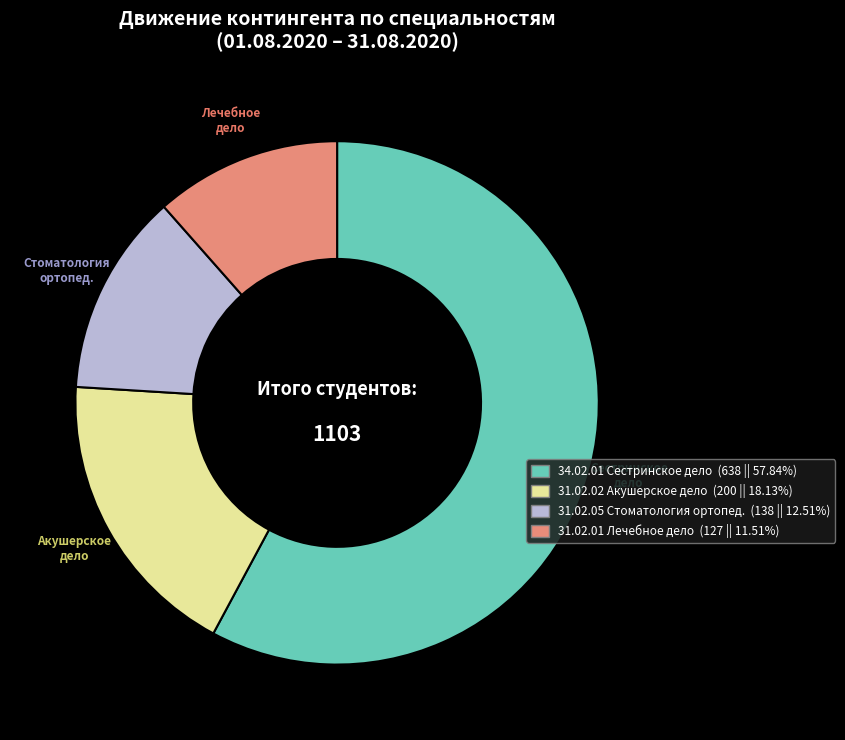

True or false: 31.02.02 Акушерское дело accounts for 18% of the total.

True